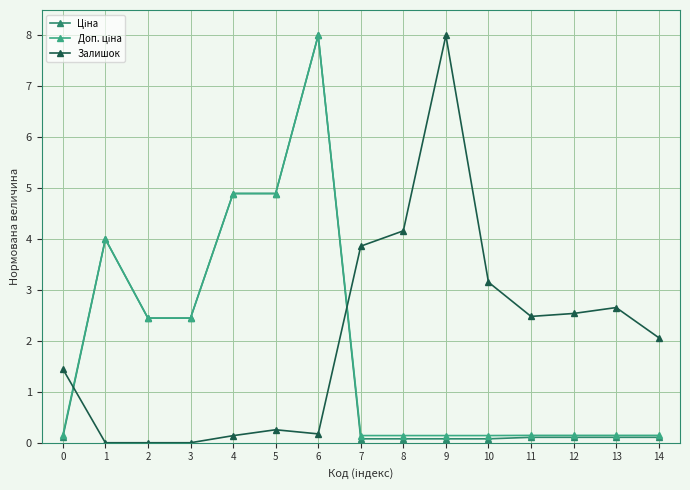

At which category is the sum across all series the highest?

6